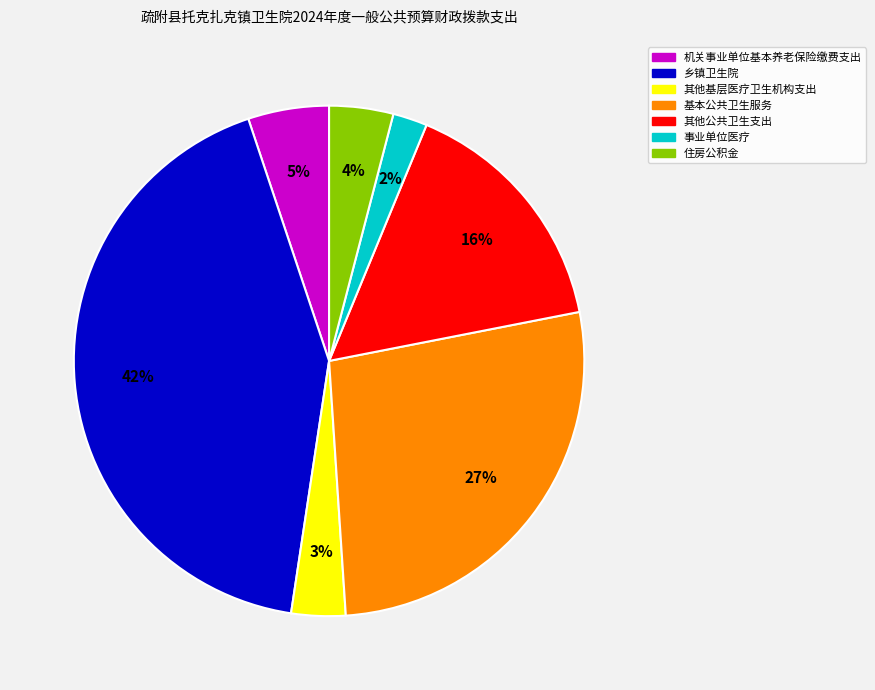

How many slices are in this pie chart?

7